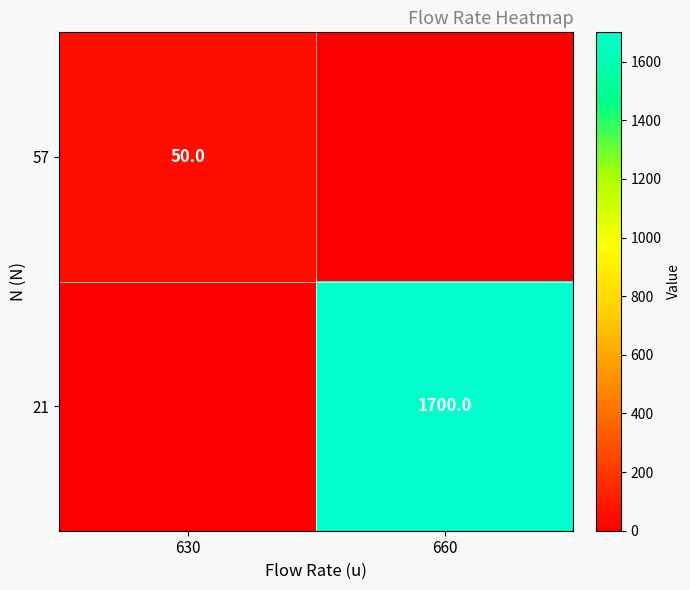

True or false: 21 has a value of 706 at 660.

False